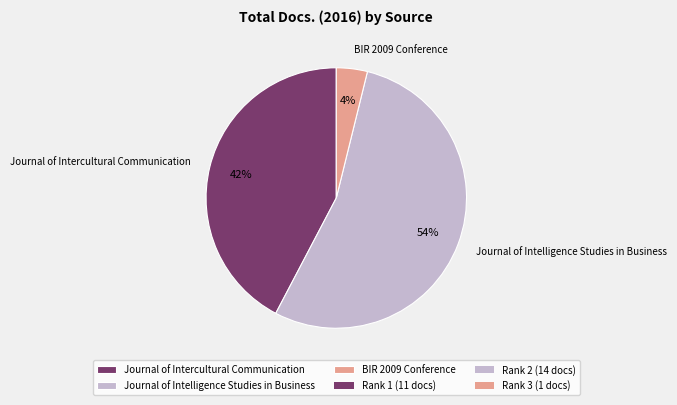

Which slice is the largest?

Journal of Intelligence Studies in Business